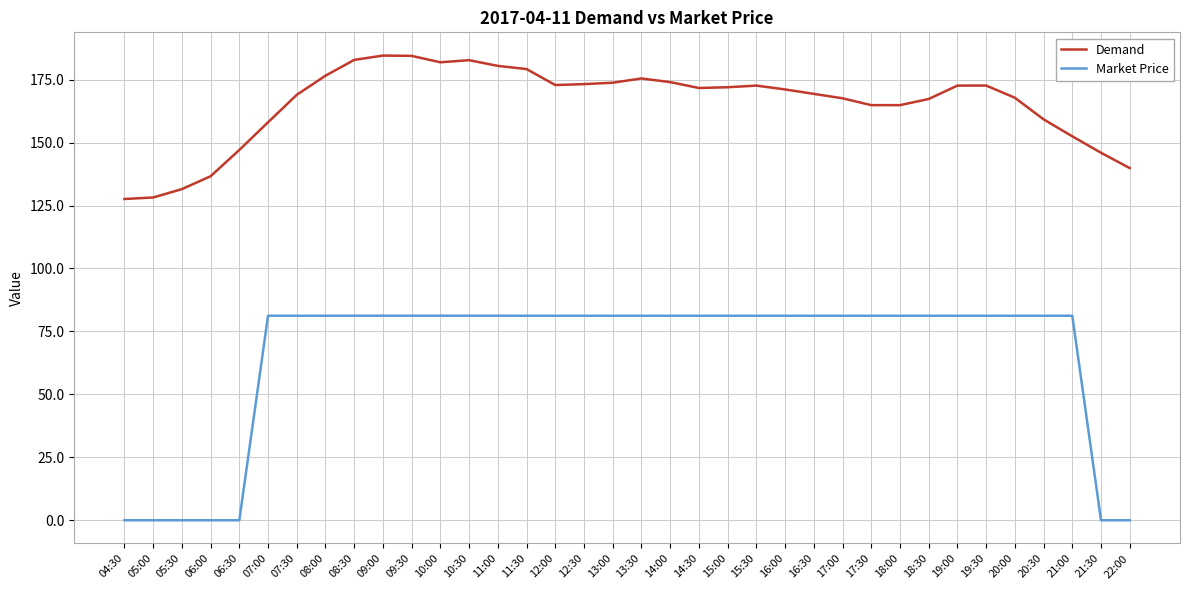

At 09:30, list the series in order from largest to smallest.

Demand, Market Price